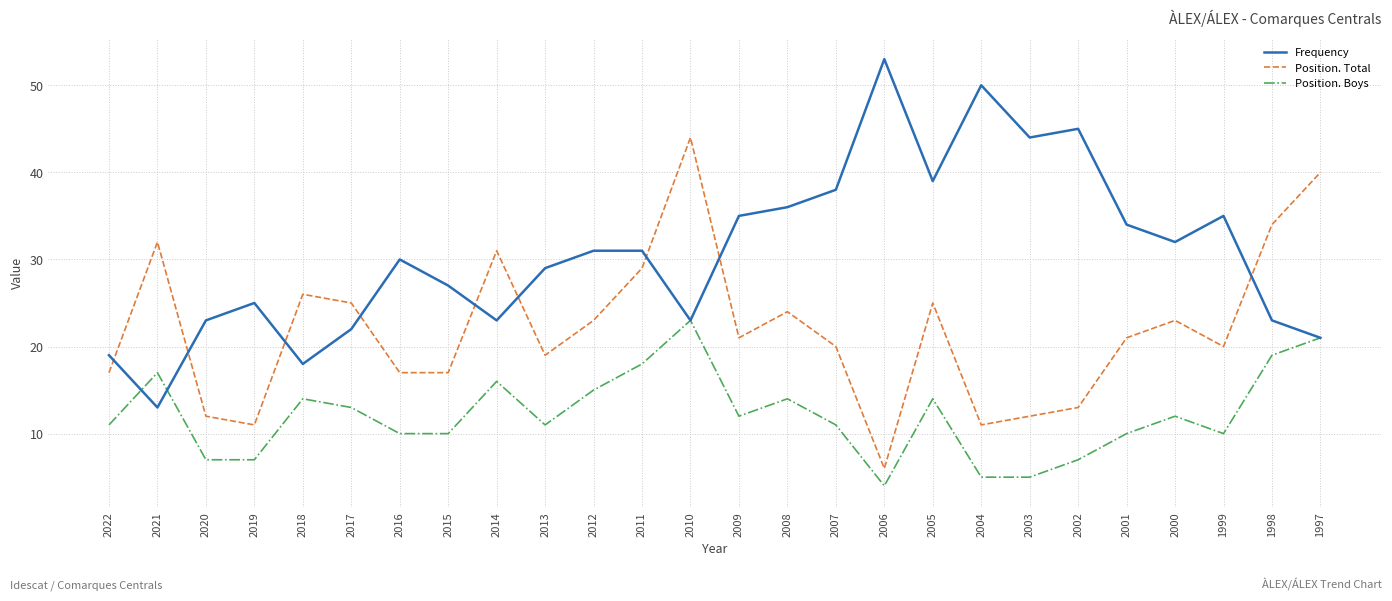

True or false: Position. Boys has more than 2 interior local peaks.

True